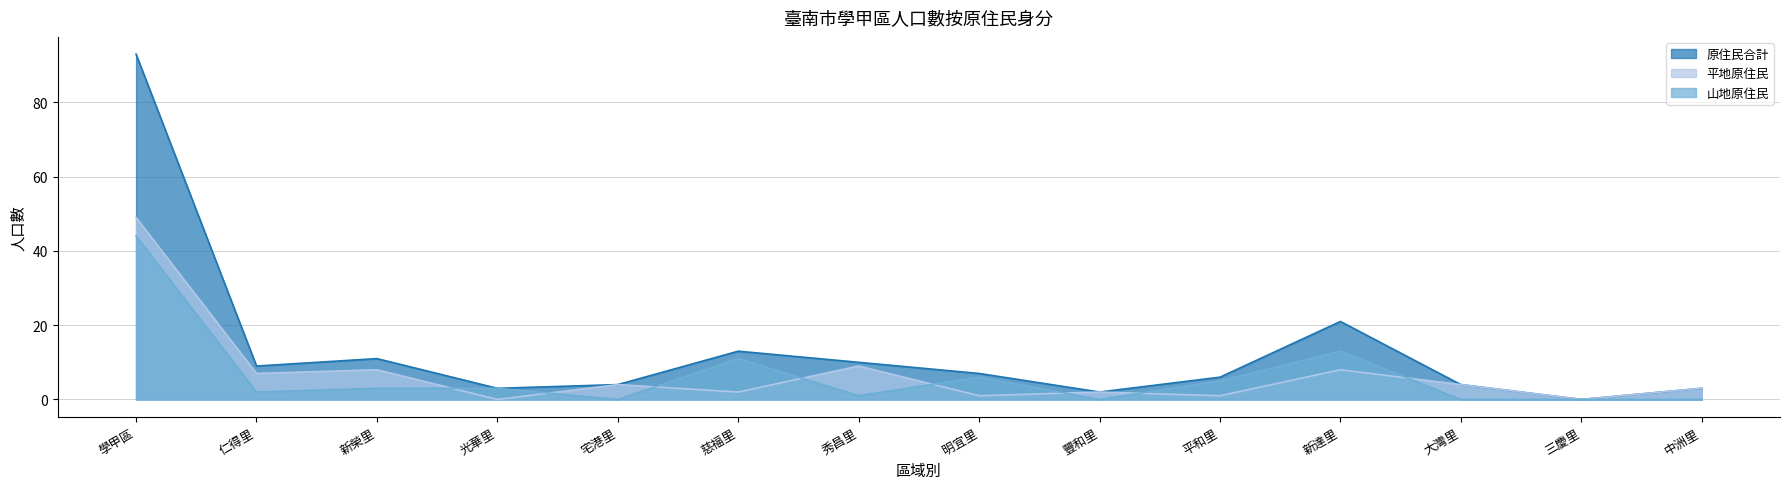

What is the sum of the 原住民合計 values at 學甲區 and 新榮里?

104